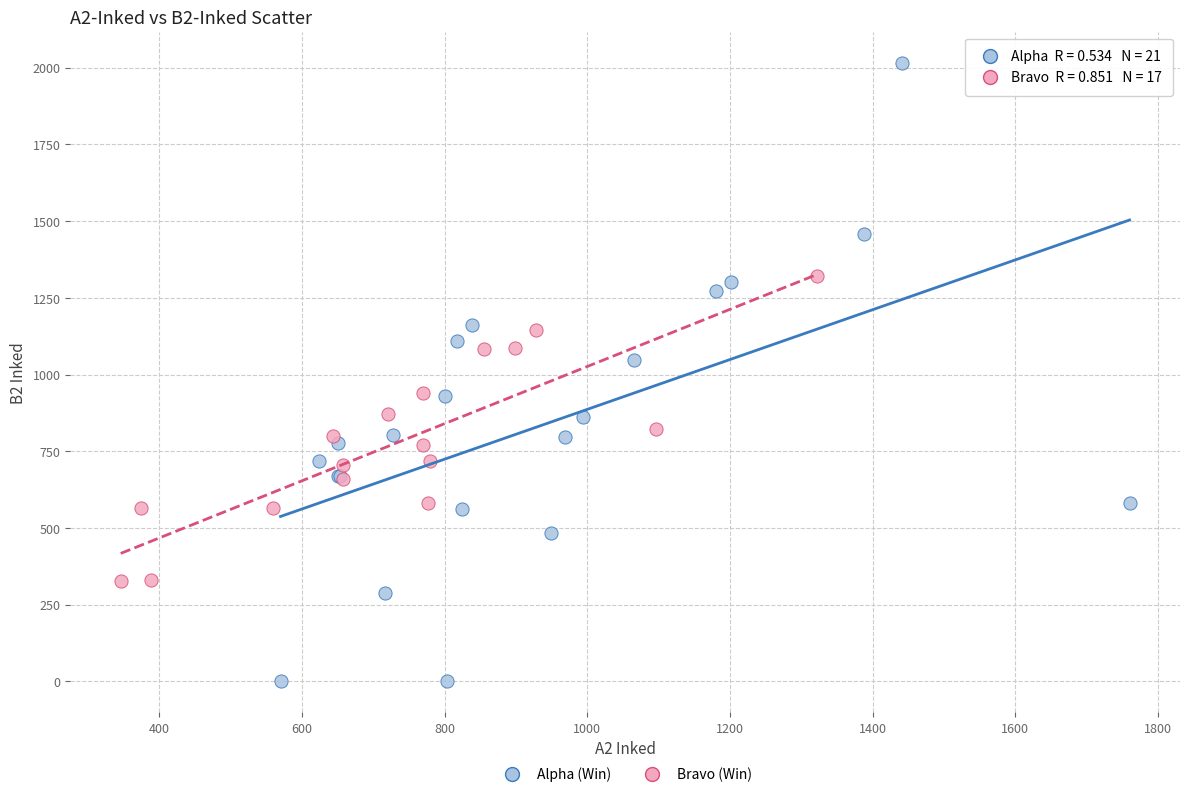

Which series has the largest Y range (max minus min)?

Alpha (Win)